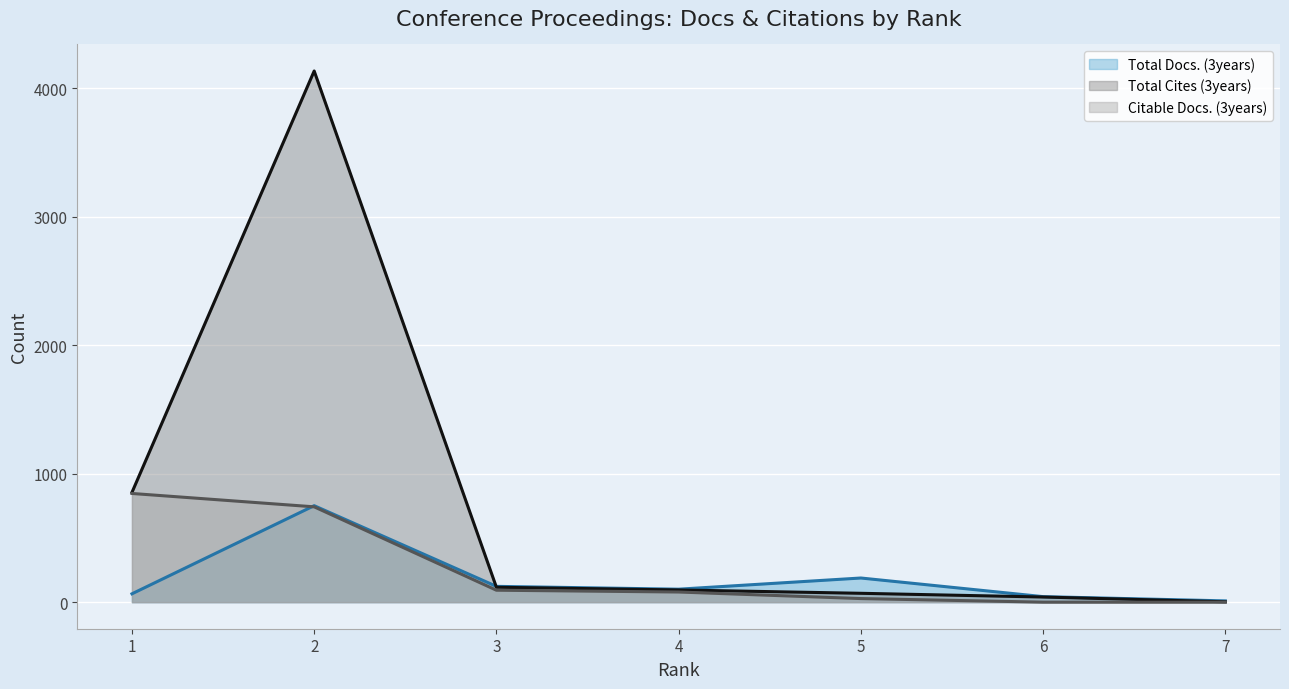

What is the average value of the Total Docs. (3years) series?

183